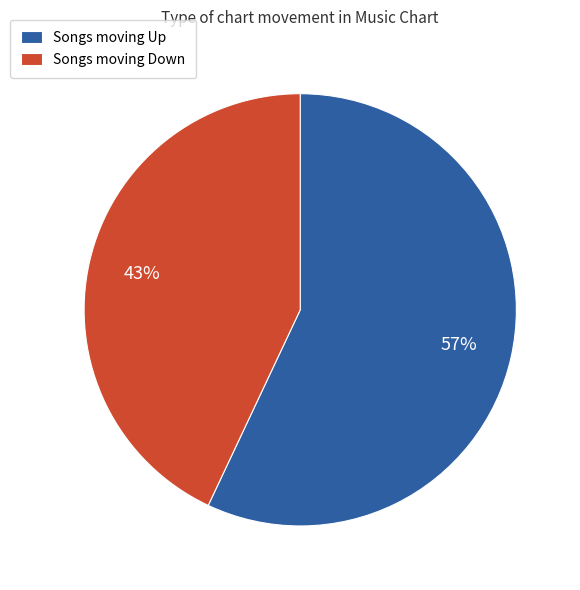

Is it true that Songs moving Up is 57% of the pie?

True